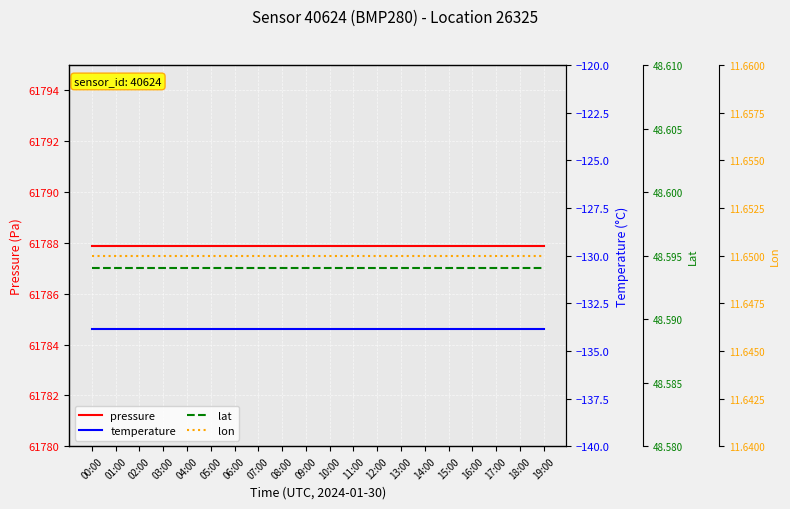

Is it true that lat equals 48.6 at 12:00?

True